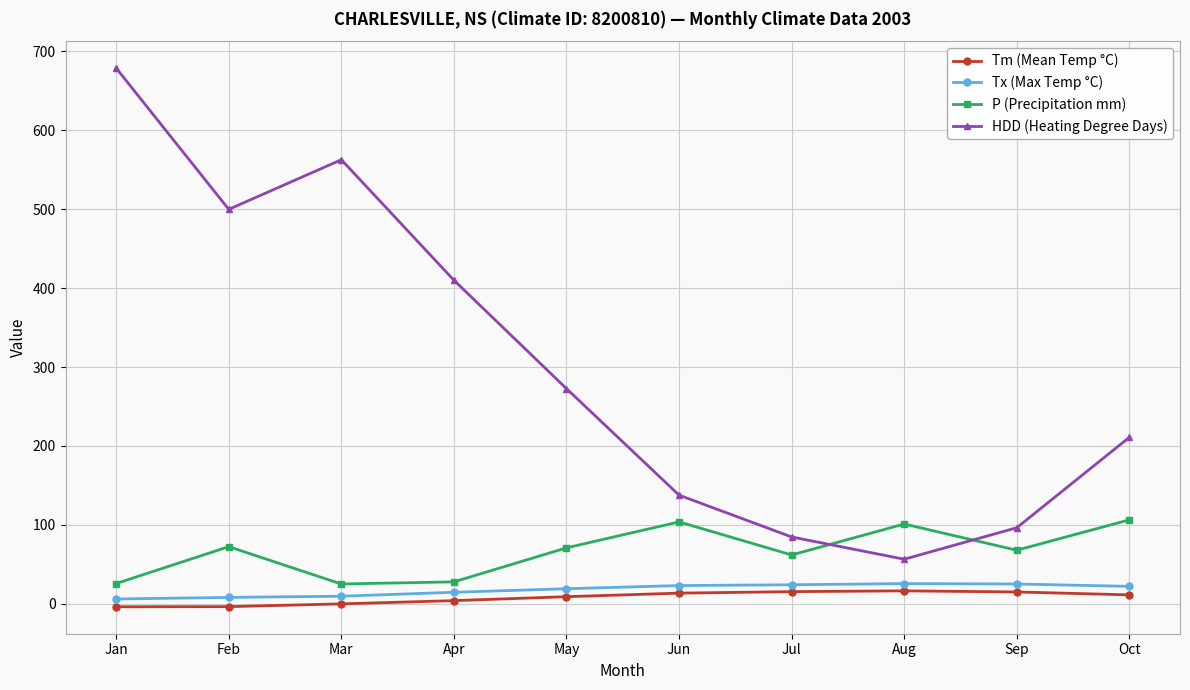

True or false: Tx (Max Temp °C) and P (Precipitation mm) intersect in this chart.

False